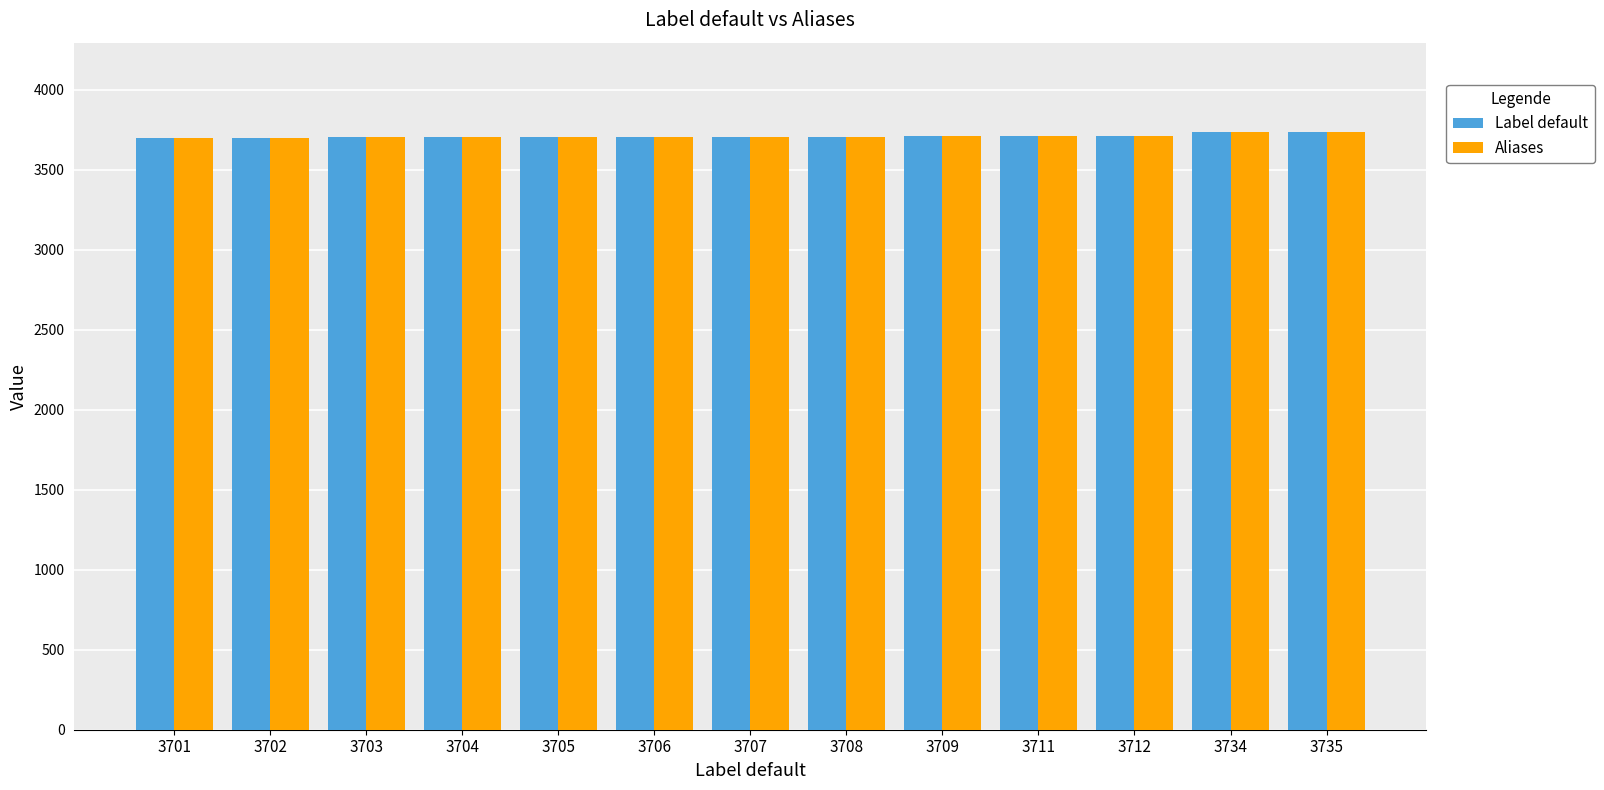

What is the sum of the Aliases values at 3704 and 3702?

7406